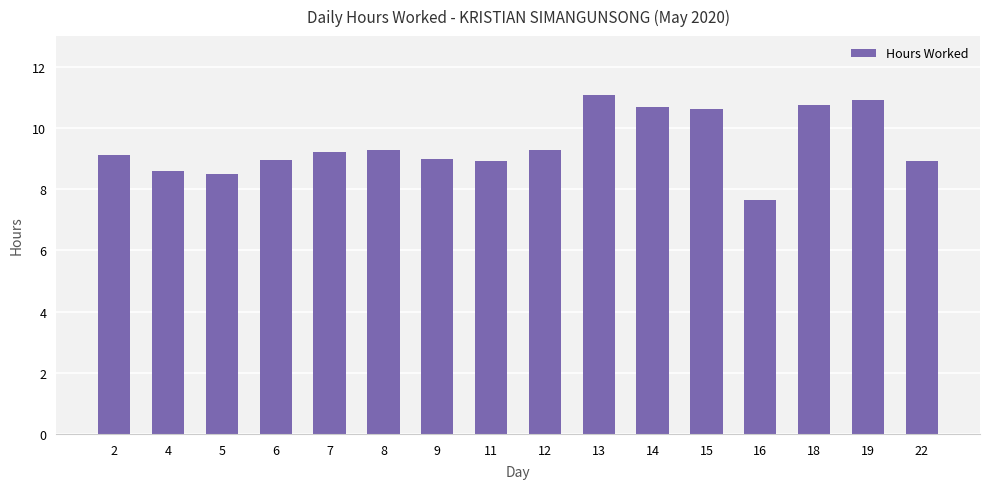

Which has a higher value, 13 or 7?

13